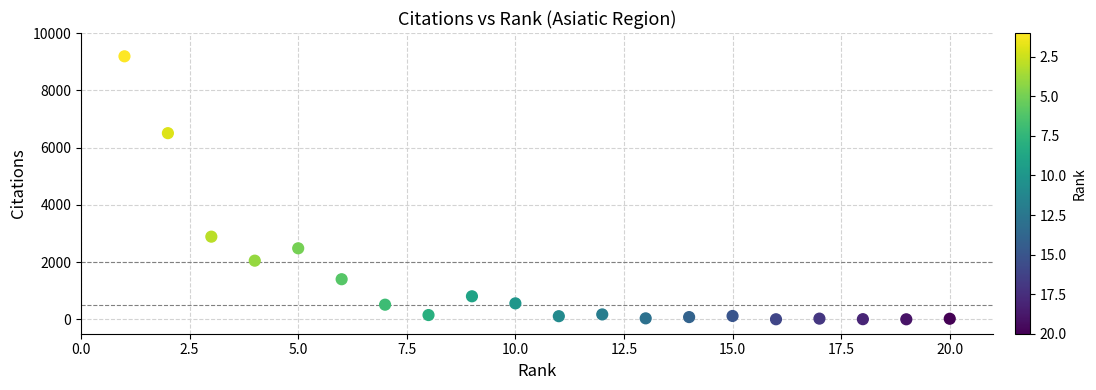

What is the range of X values (max minus min)?

19